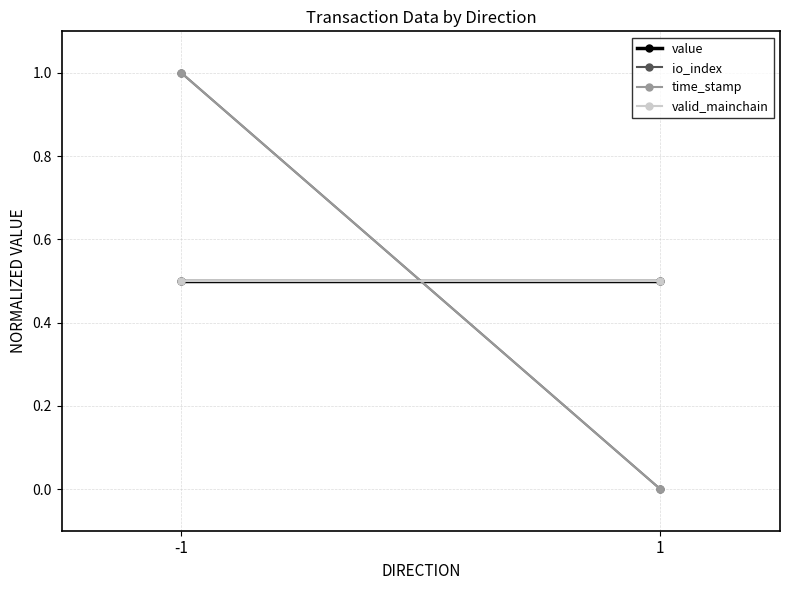

Count the time_stamp values in the range 0 to 1.

2